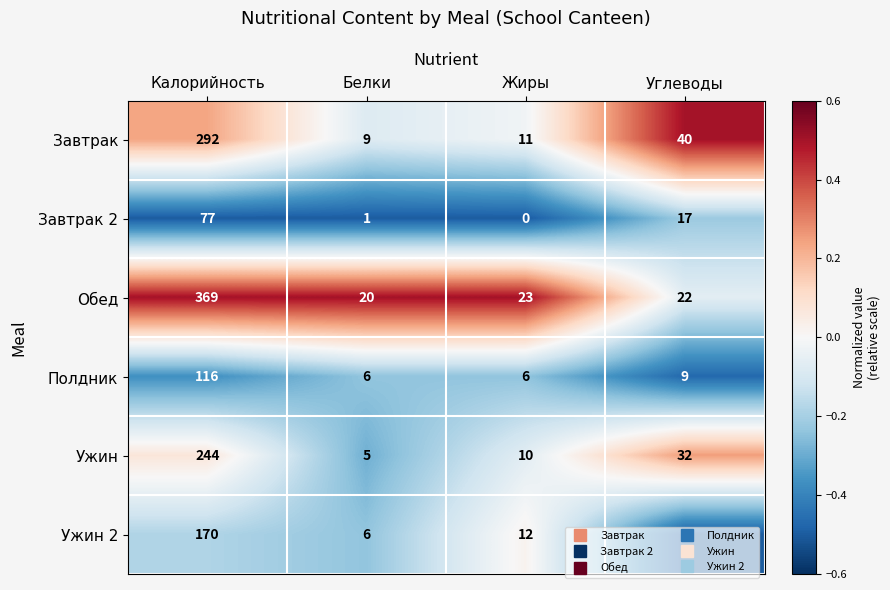

Where is Ужин nearest to the value 124?

Углеводы